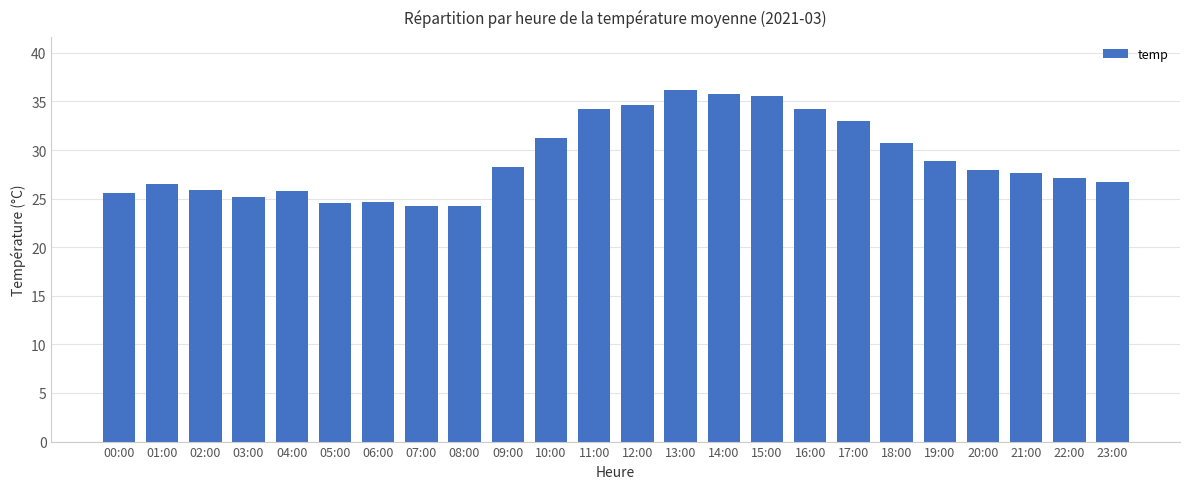

Which category has the highest value across all series?

13:00